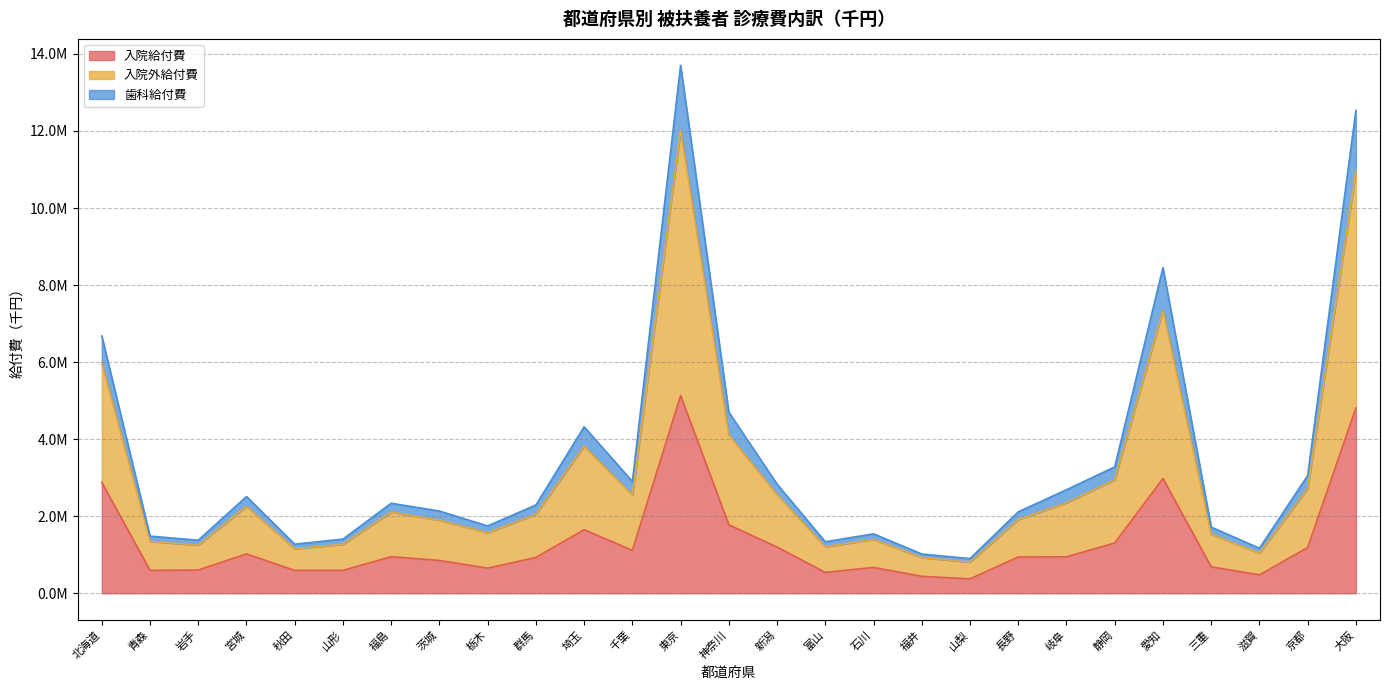

What position from the left is 三重?

24